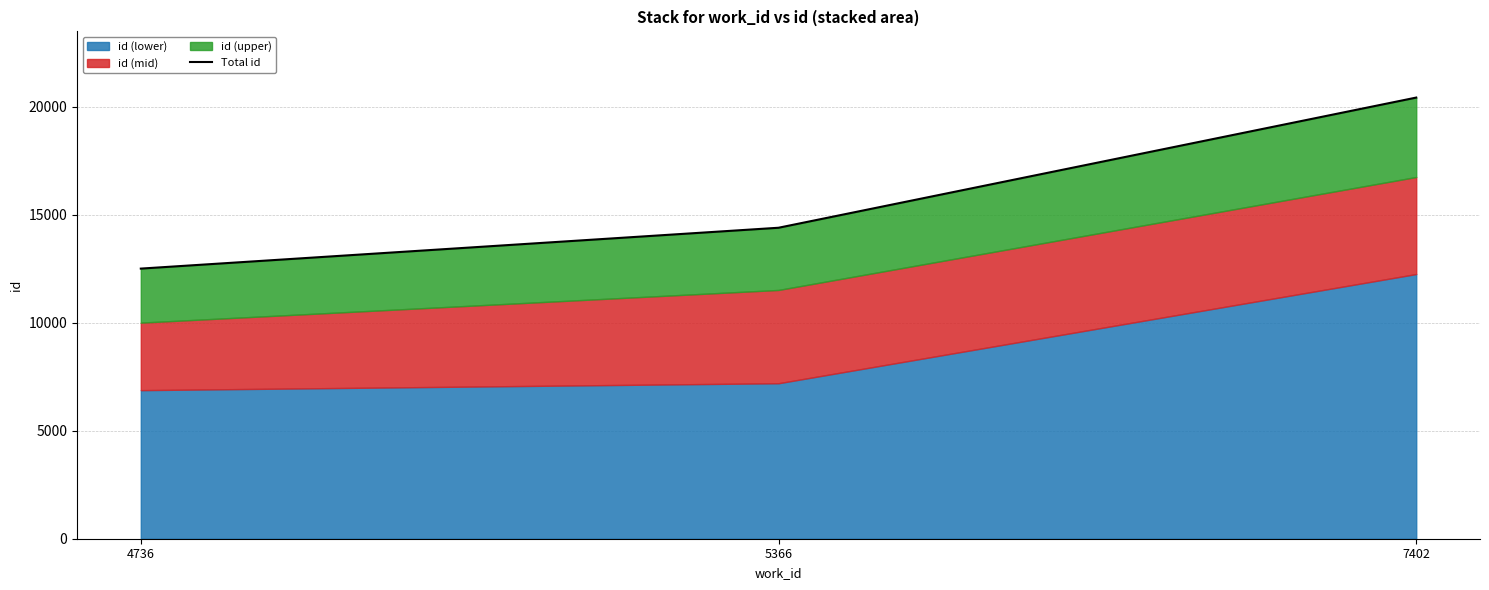

Reading left to right, what are all the values shown in this chart?

4736=12512	5366=14404	7402=20434